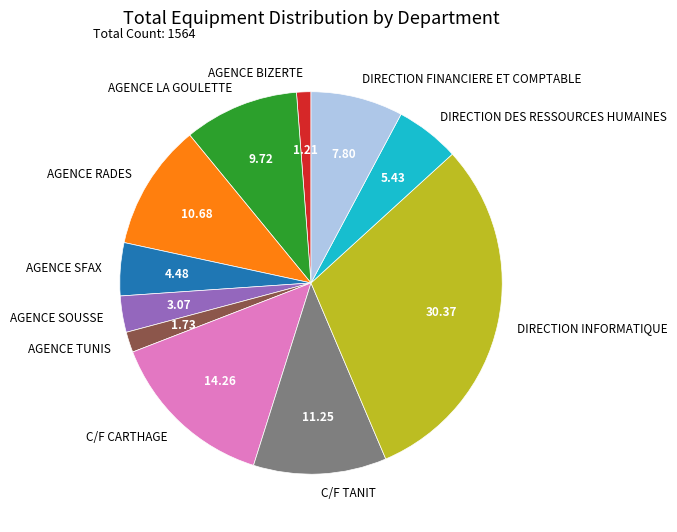

Does AGENCE BIZERTE represent more than half of the total?

No